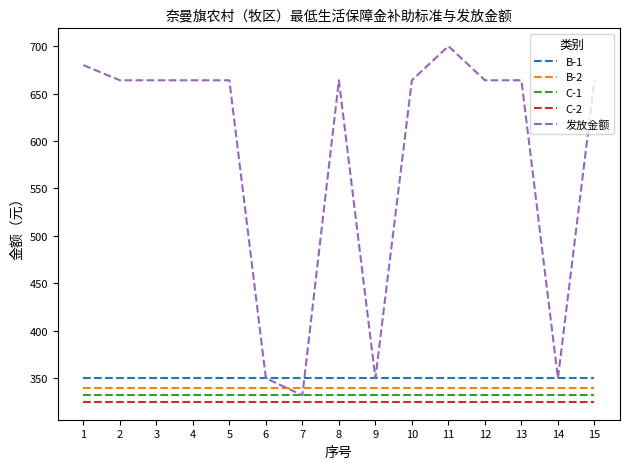

Is the value of C-2 at 6 greater than the value of C-1 at 8?

No